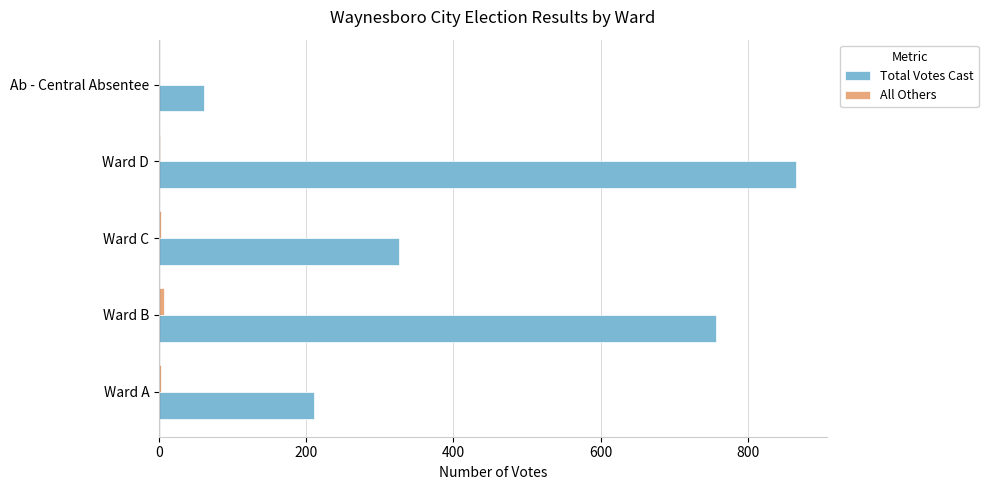

What is the highest value of the Total Votes Cast series?

865